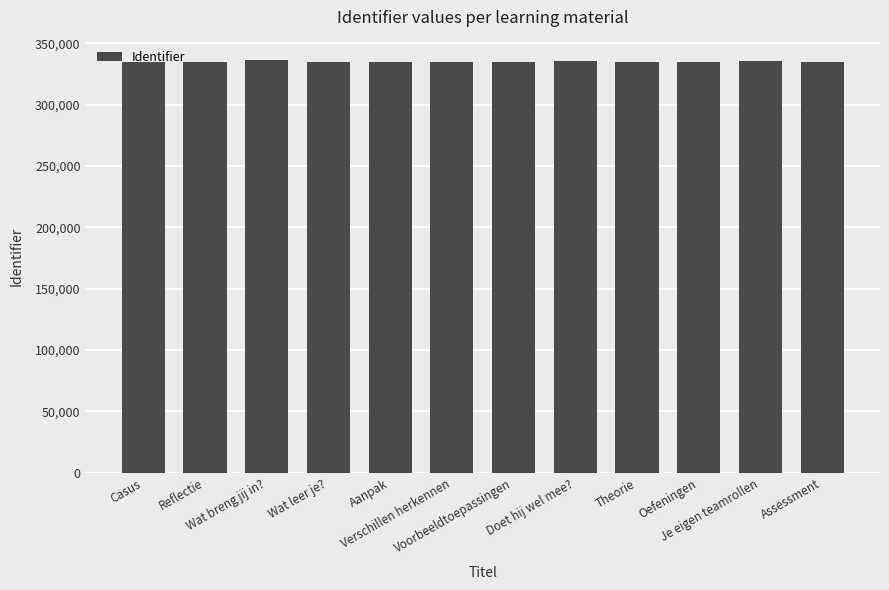

Are the bars horizontal?

No